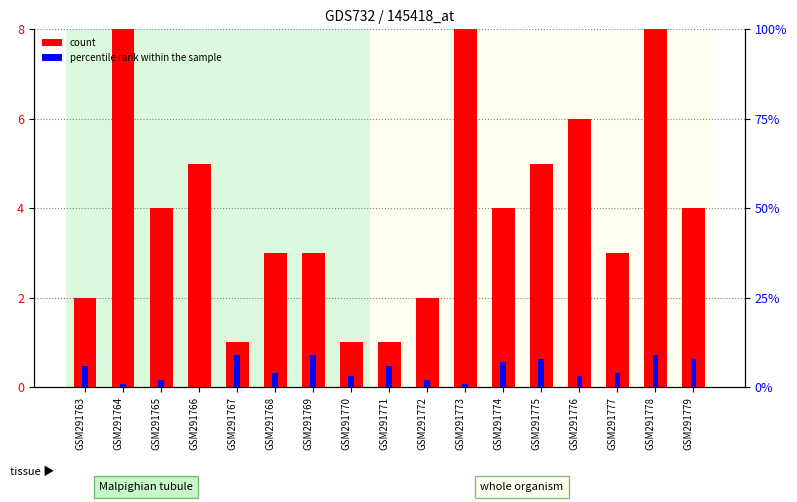

What is the total value across all series at GSM291778?

18